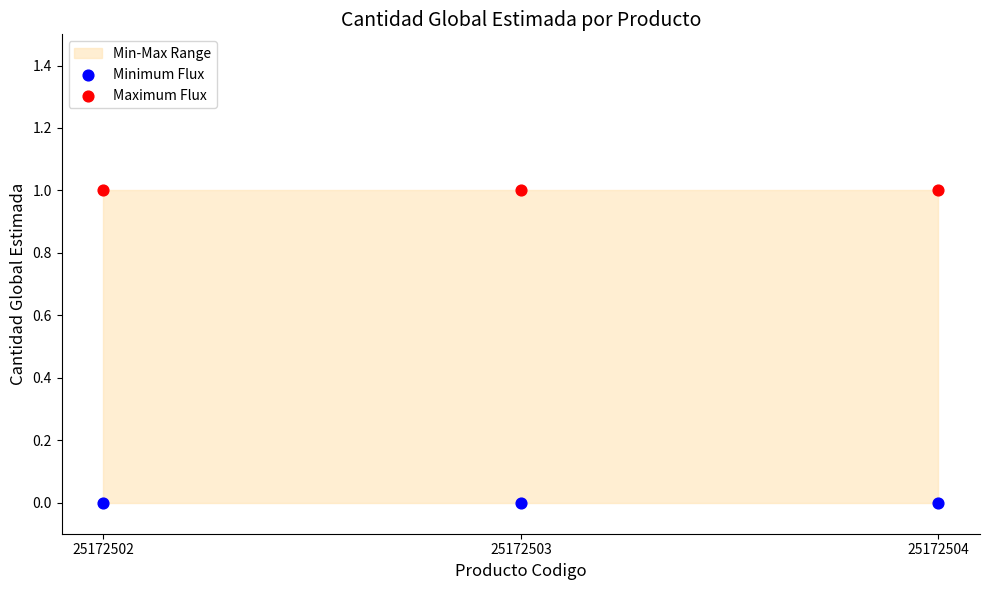

Which series reaches the minimum Y coordinate?

Minimum Flux